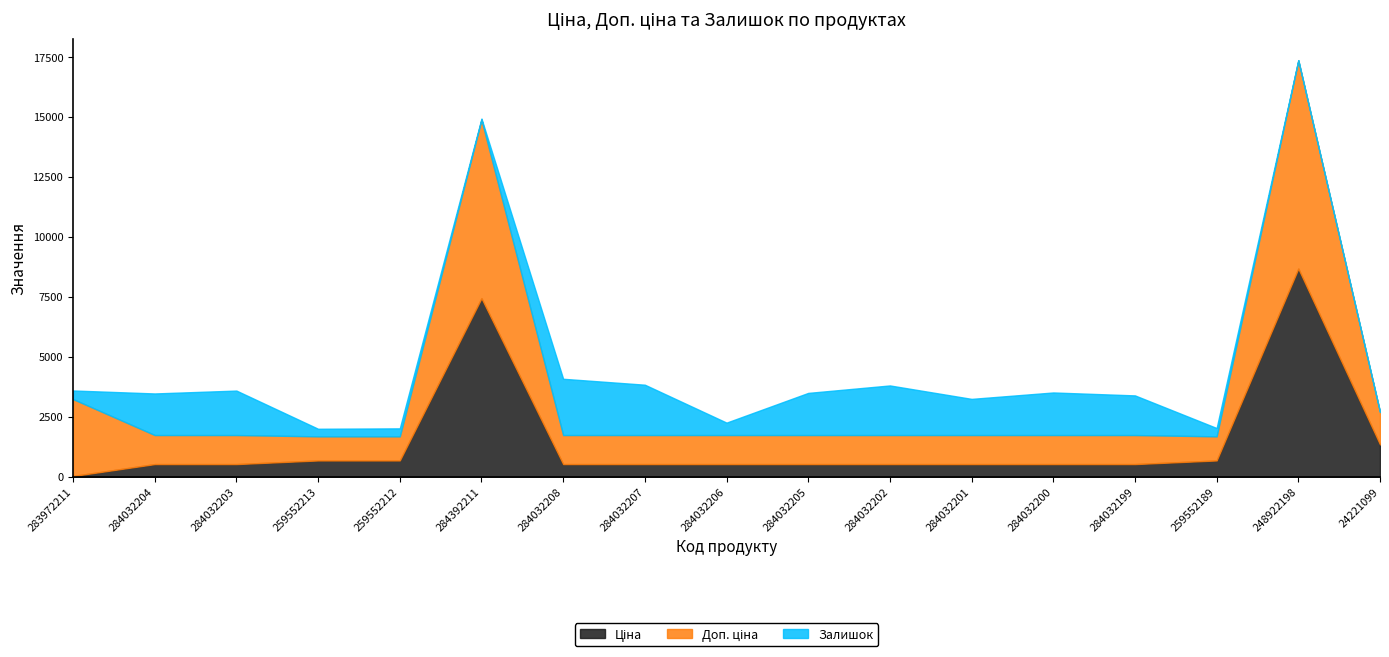

What are all the series names shown in the legend?

Ціна, Доп. ціна, Залишок